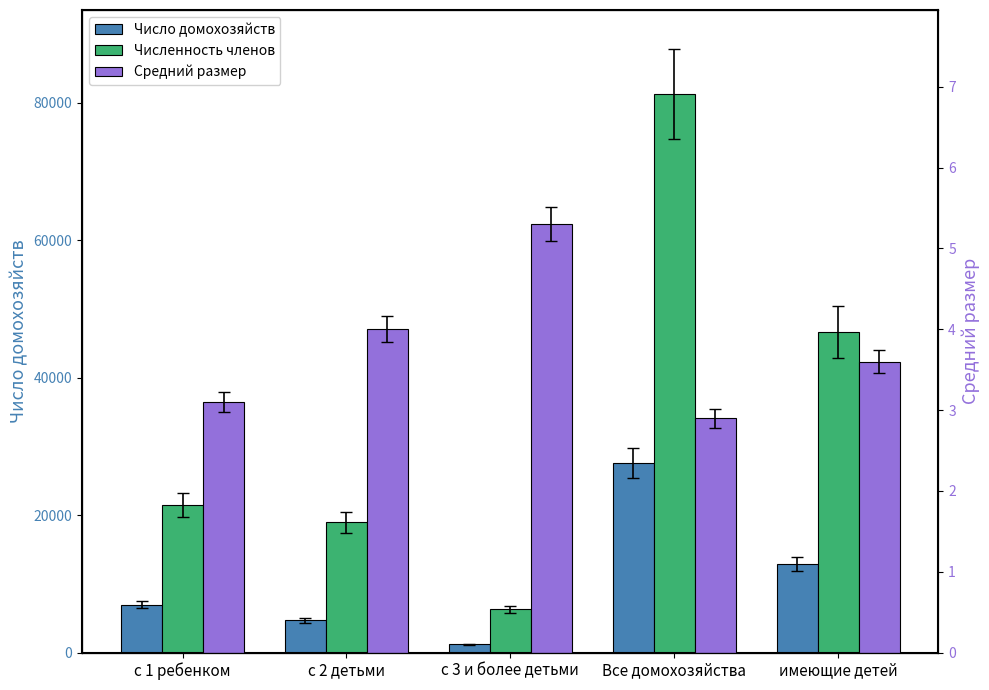

Which category has the lowest value in the Средний размер series?

Все домохозяйства